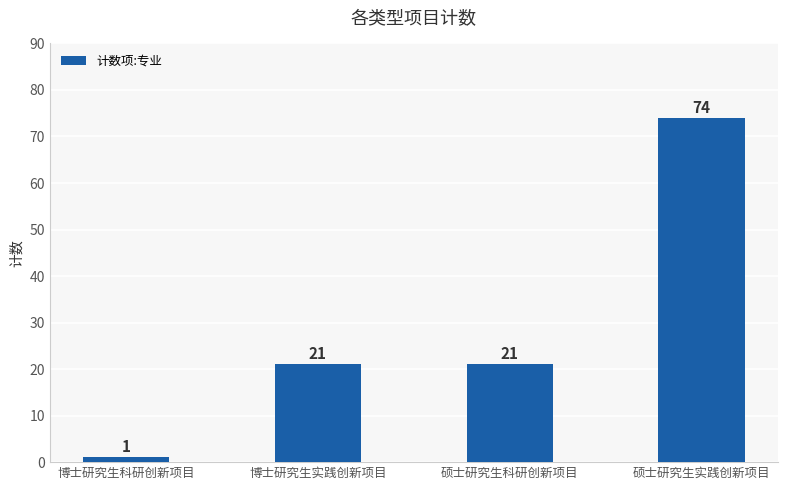

What is the sum of the values at 硕士研究生实践创新项目 and 博士研究生科研创新项目?

75